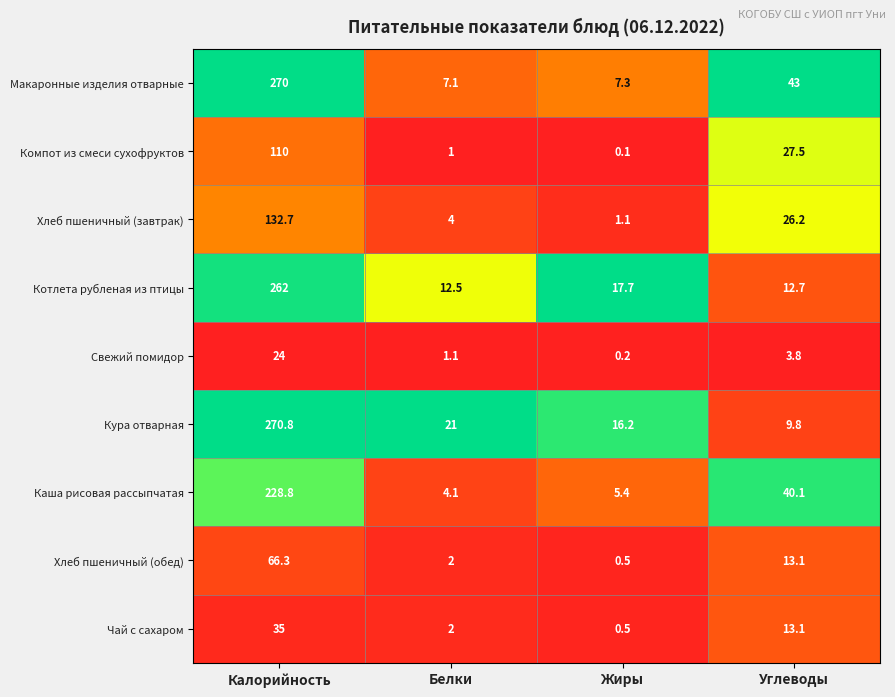

List the series in order of their peak value, highest first.

Кура отварная, Макаронные изделия отварные, Котлета рубленая из птицы, Каша рисовая рассыпчатая, Хлеб пшеничный (завтрак), Компот из смеси сухофруктов, Хлеб пшеничный (обед), Чай с сахаром, Свежий помидор